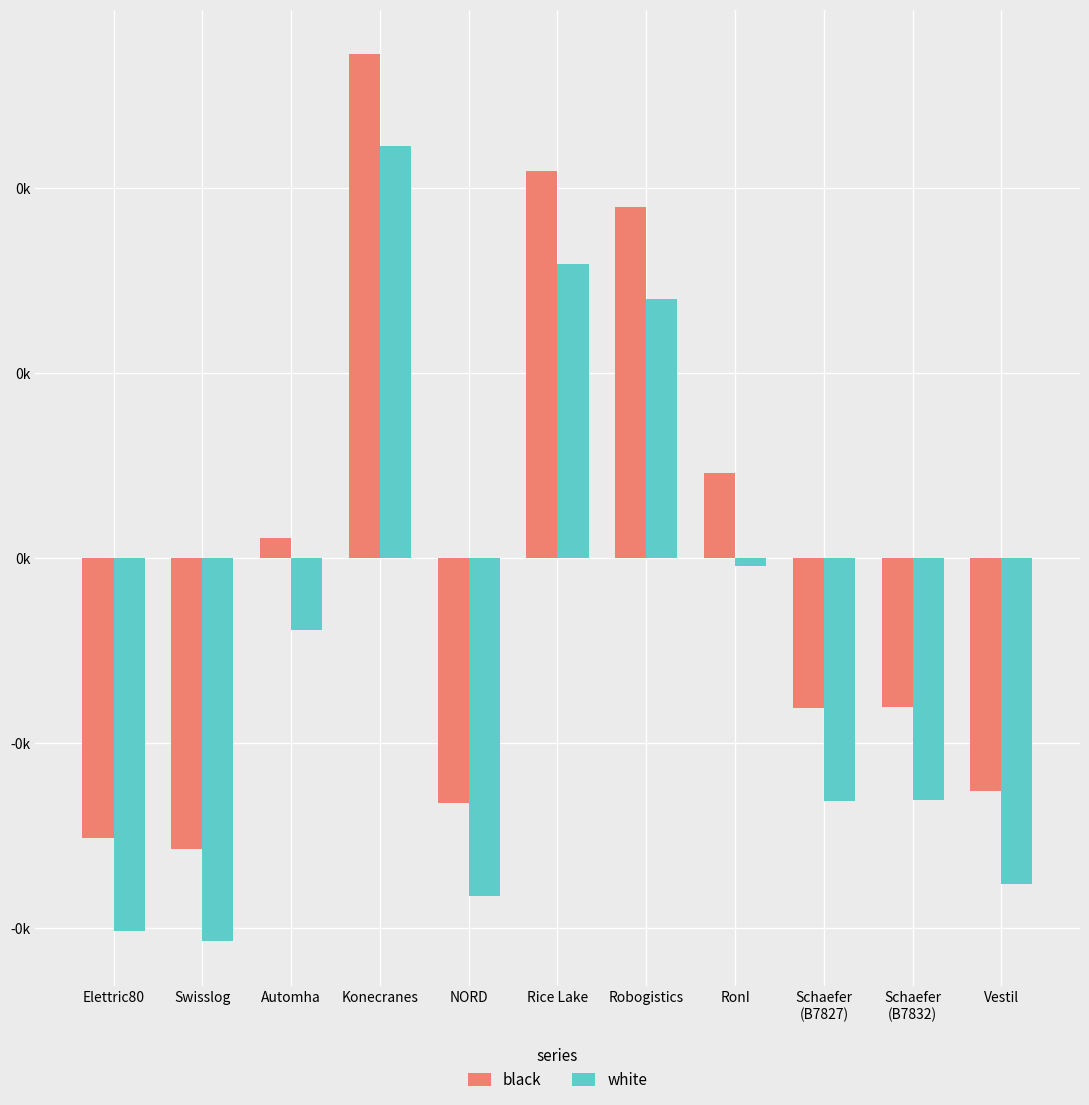

Which label corresponds to the smallest value in the chart?

Swisslog